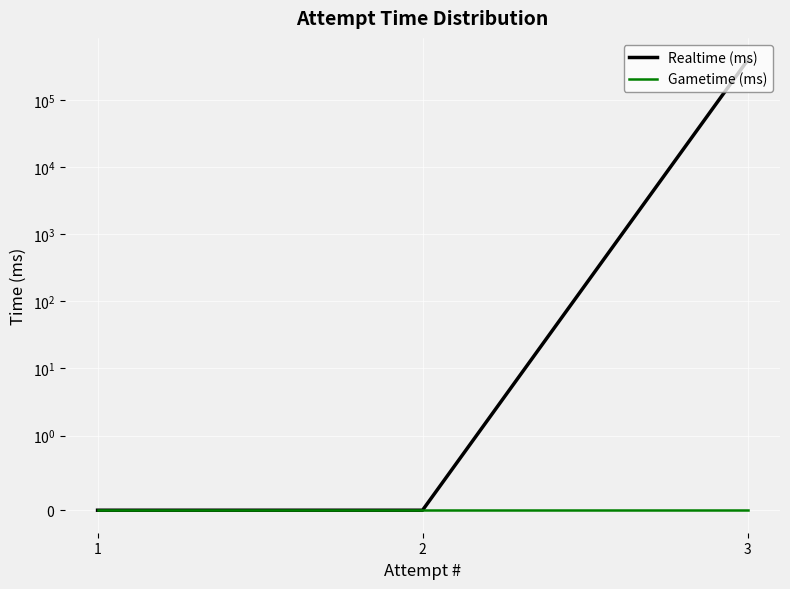

How many lines are shown in the chart?

2